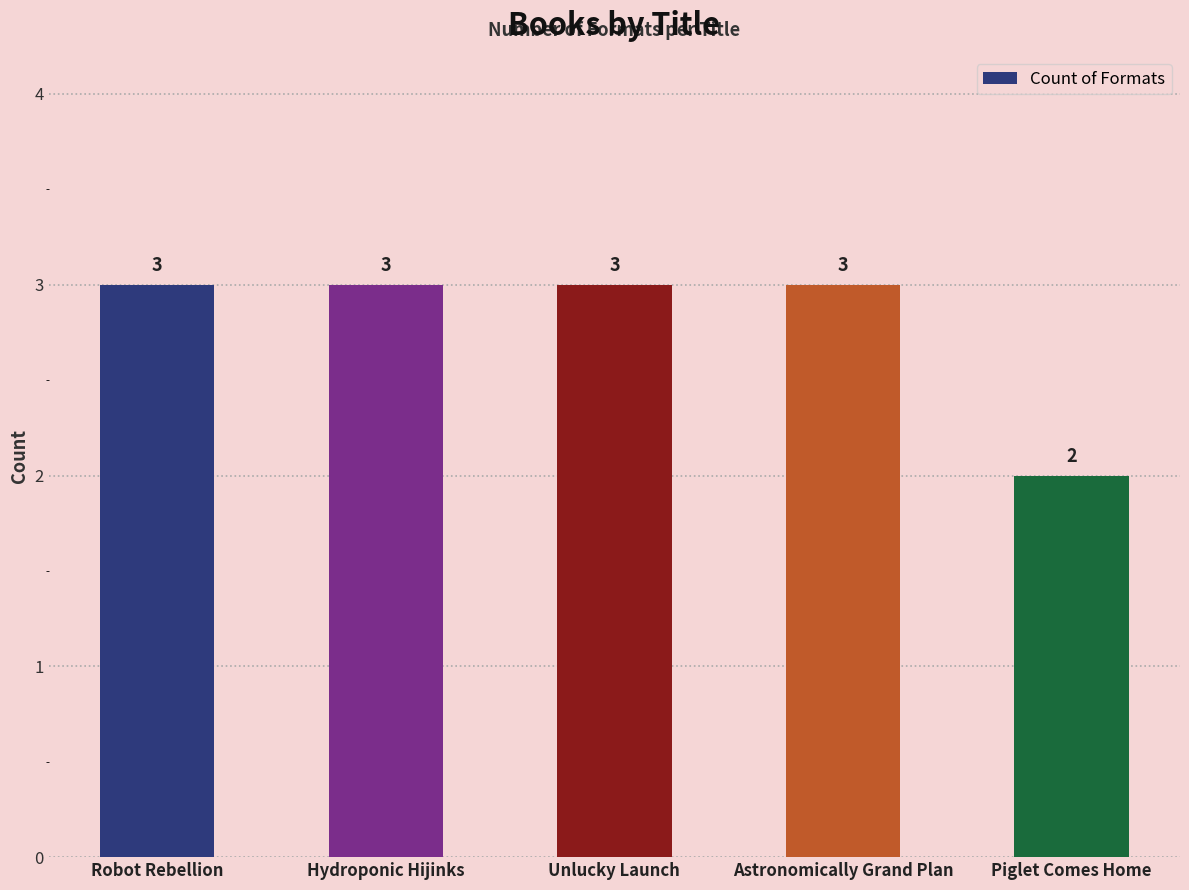

Reading right to left, what are all the values shown in this chart?

Piglet Comes Home=2	Astronomically Grand Plan=3	Unlucky Launch=3	Hydroponic Hijinks=3	Robot Rebellion=3